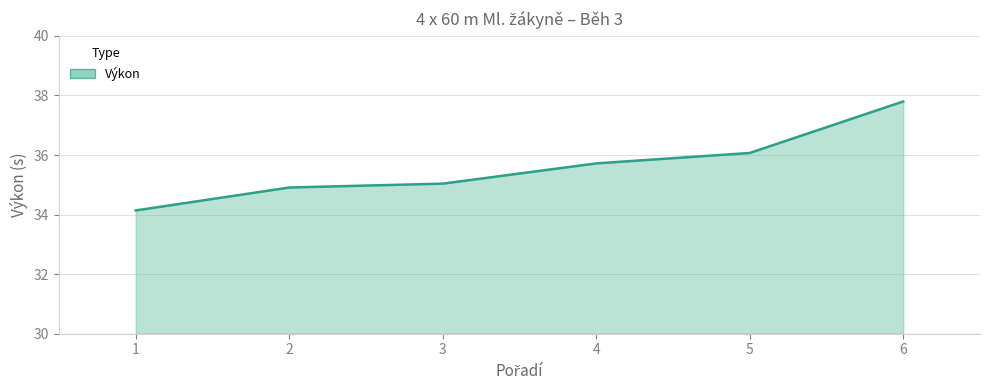

What is the change in value from 3 to 5?

+1.0